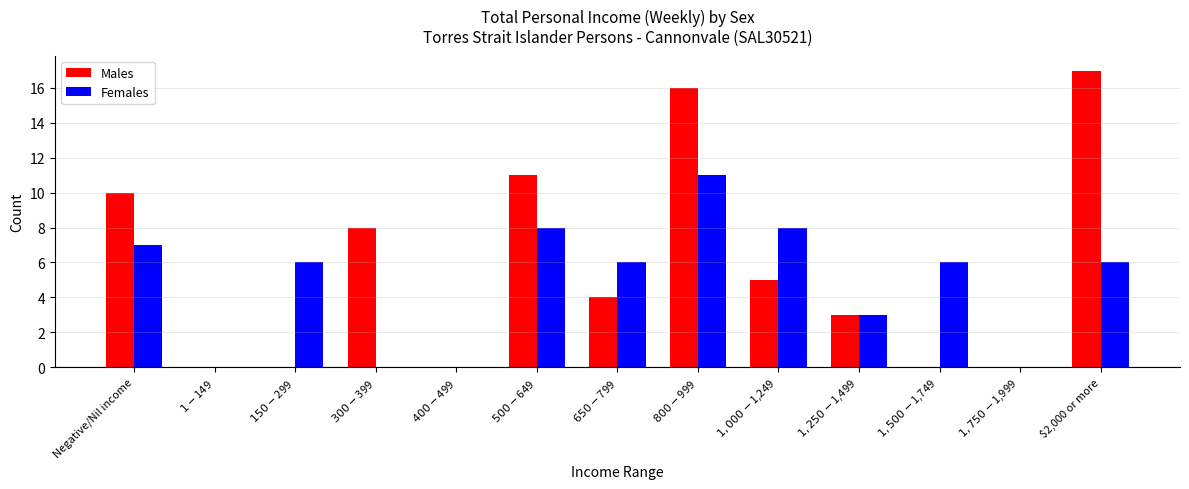

What are all the series names shown in the legend?

Males, Females